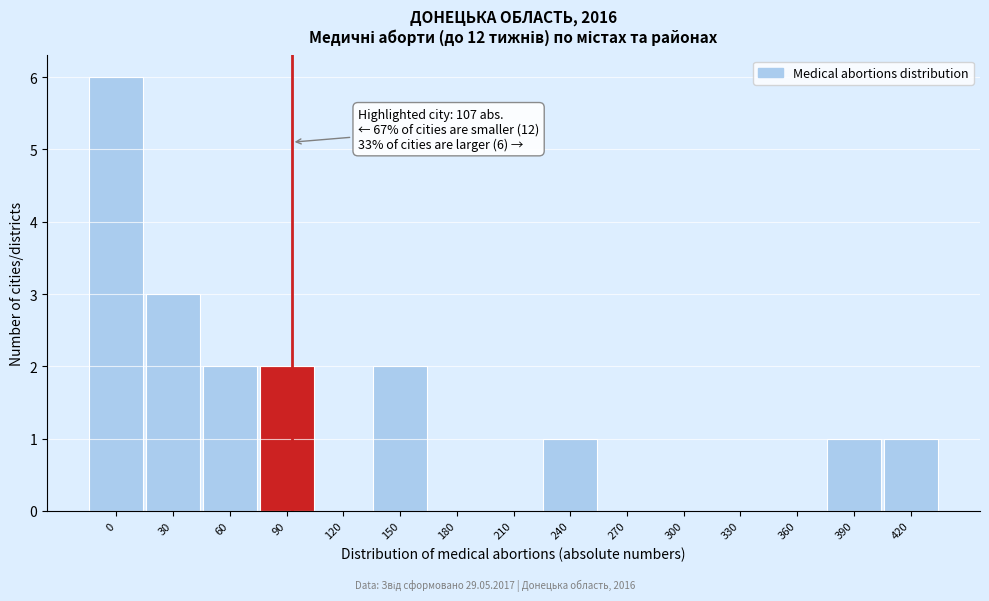

What is the sum of the values at 30 and 330?

3